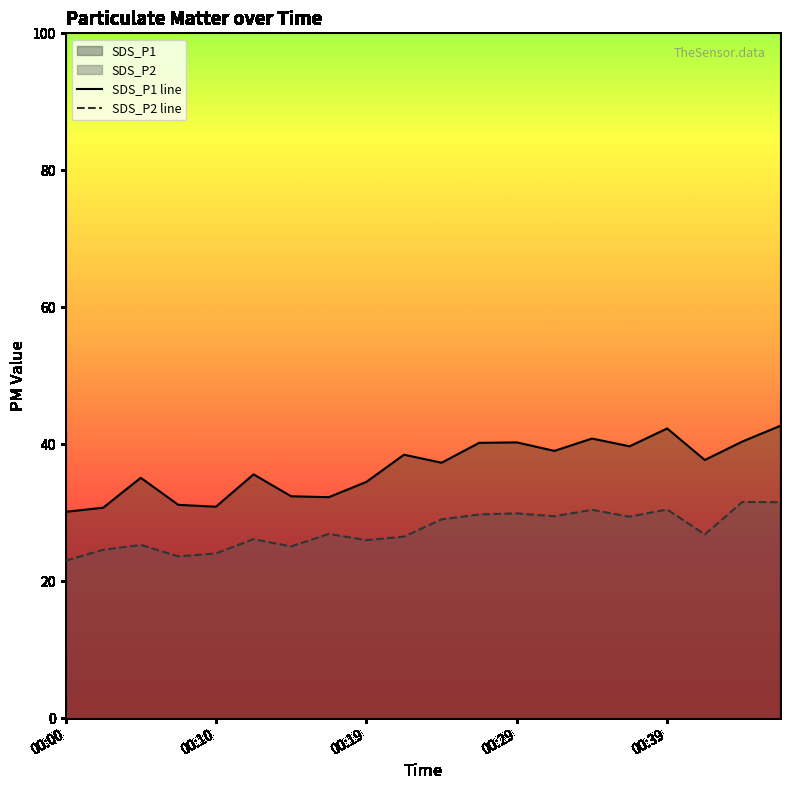

Which category has the lowest value in the SDS_P2 series?

00:00